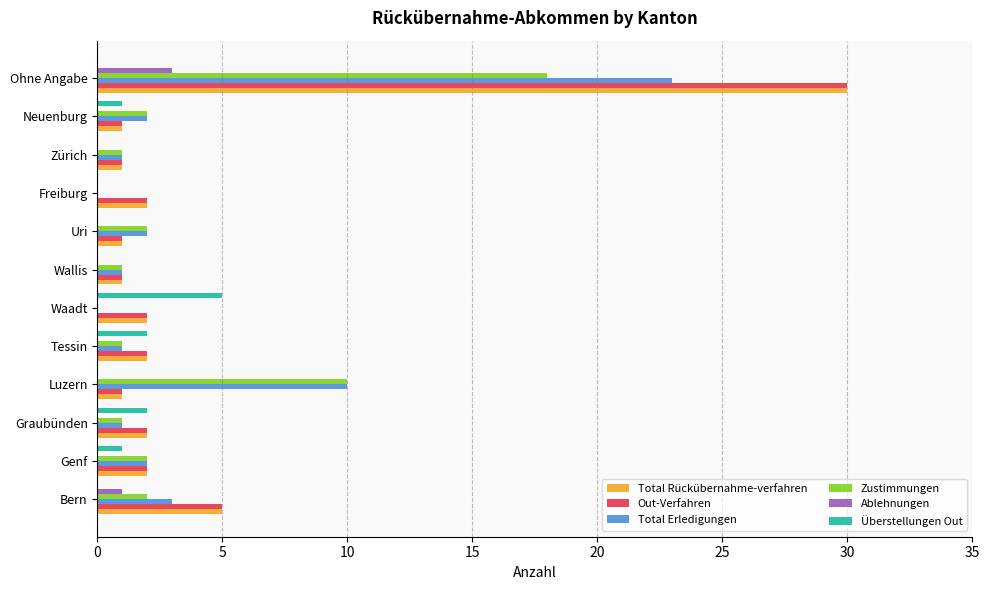

The value of Out-Verfahren at Bern is 7. True or false?

False